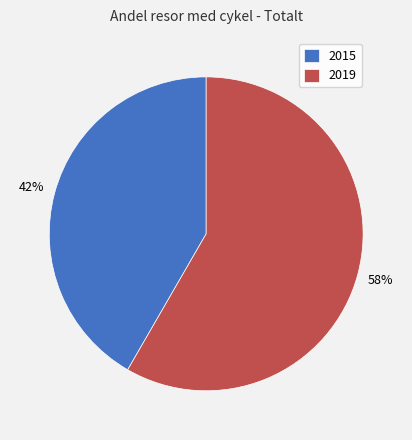

Rank the categories by value from lowest to highest.

2015, 2019